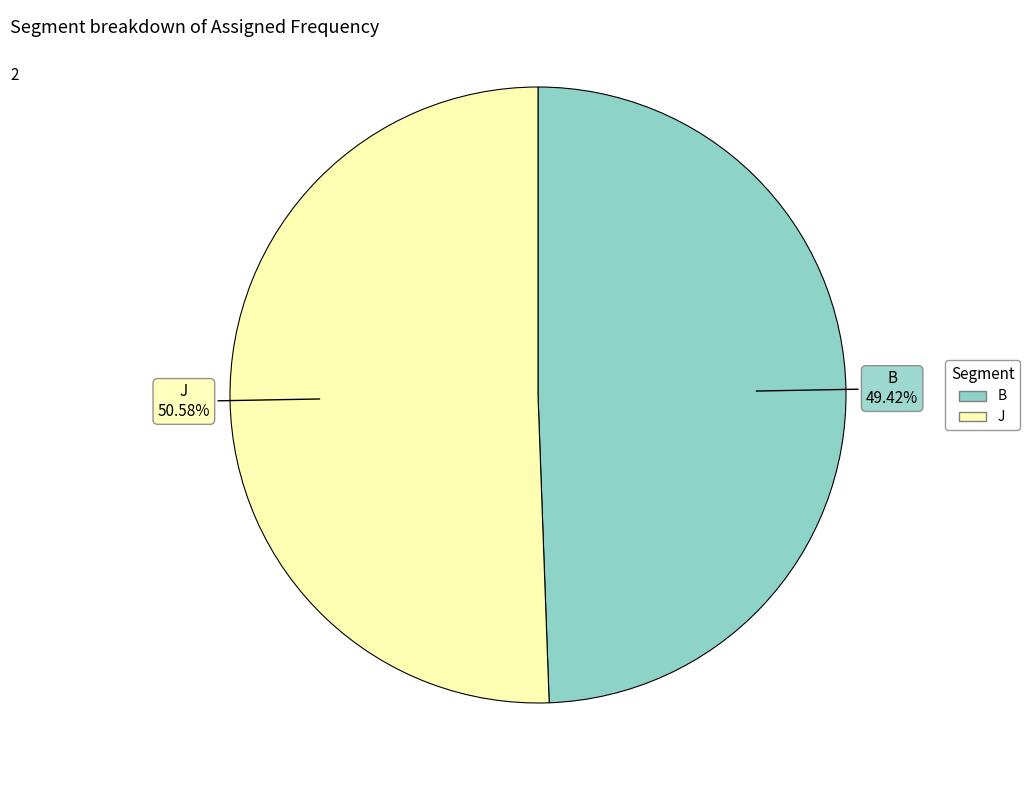

What is the smallest slice in the pie chart?

B